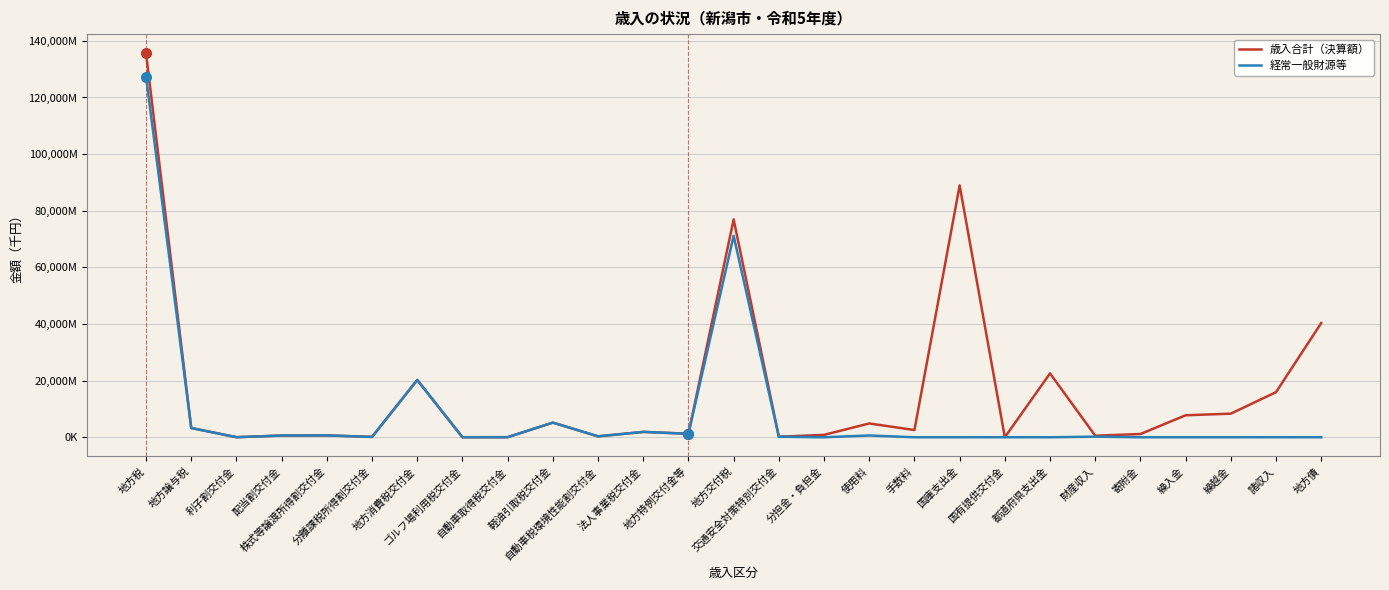

At how many categories does at least one series exceed 35299189?

4